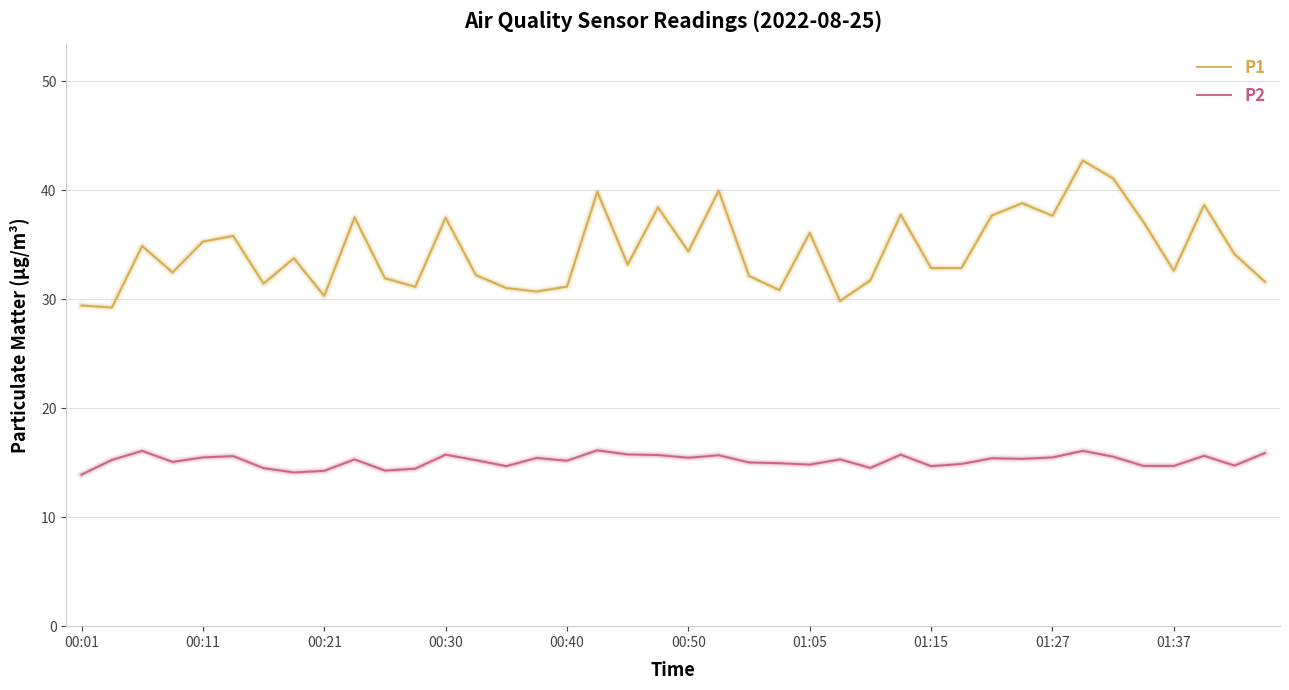

What is the difference between the maximum and minimum values in the P1 series?

13.5